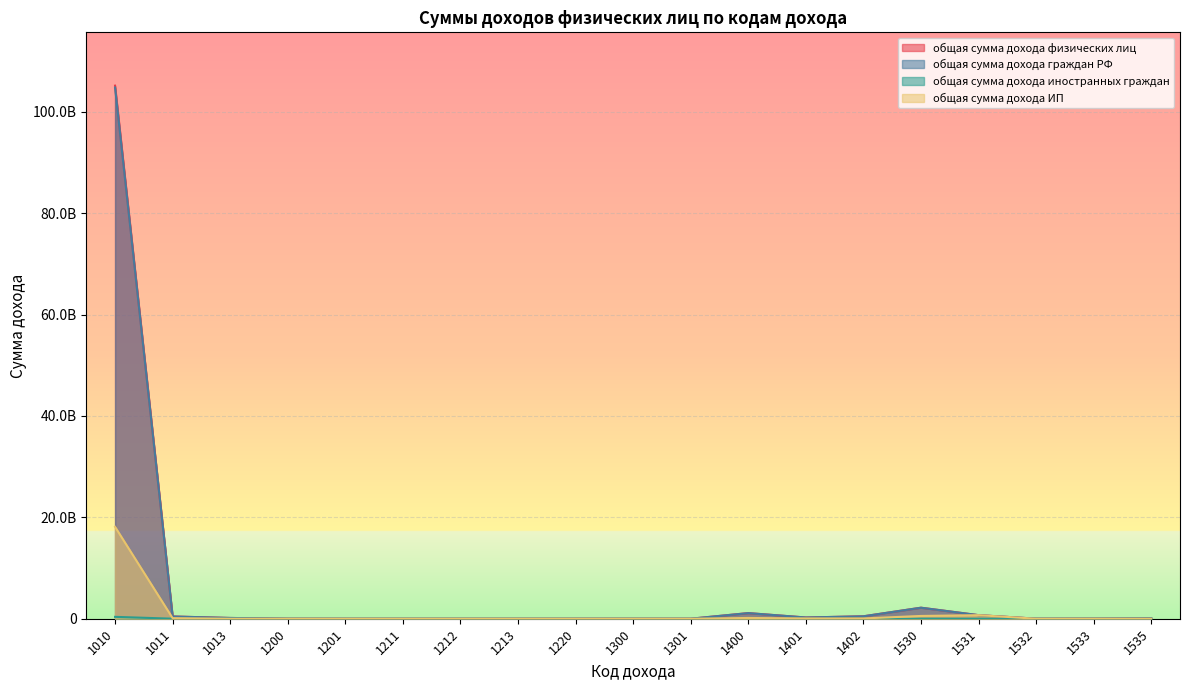

Read the общая сумма дохода граждан РФ value at 1400, to the nearest 100.

1107124700